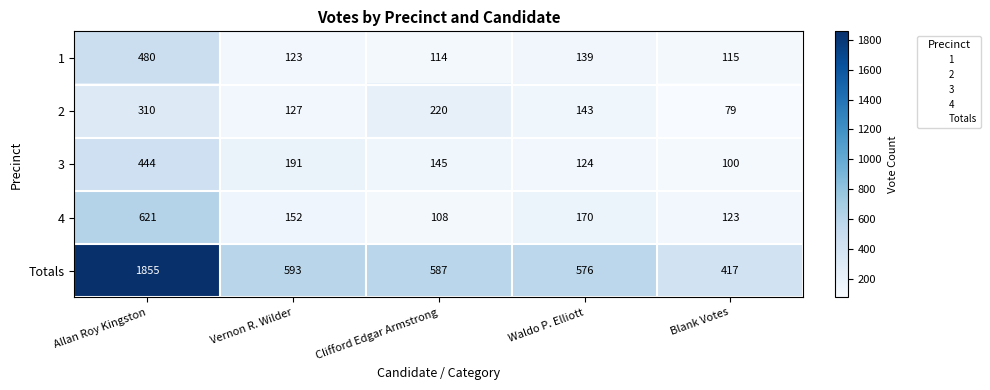

Reading left to right, transcribe all the data shown in this chart.

1: Allan Roy Kingston=480	Vernon R. Wilder=123	Clifford Edgar Armstrong=114	Waldo P. Elliott=139	Blank Votes=115
2: Allan Roy Kingston=310	Vernon R. Wilder=127	Clifford Edgar Armstrong=220	Waldo P. Elliott=143	Blank Votes=79
3: Allan Roy Kingston=444	Vernon R. Wilder=191	Clifford Edgar Armstrong=145	Waldo P. Elliott=124	Blank Votes=100
4: Allan Roy Kingston=621	Vernon R. Wilder=152	Clifford Edgar Armstrong=108	Waldo P. Elliott=170	Blank Votes=123
Totals: Allan Roy Kingston=1855	Vernon R. Wilder=593	Clifford Edgar Armstrong=587	Waldo P. Elliott=576	Blank Votes=417